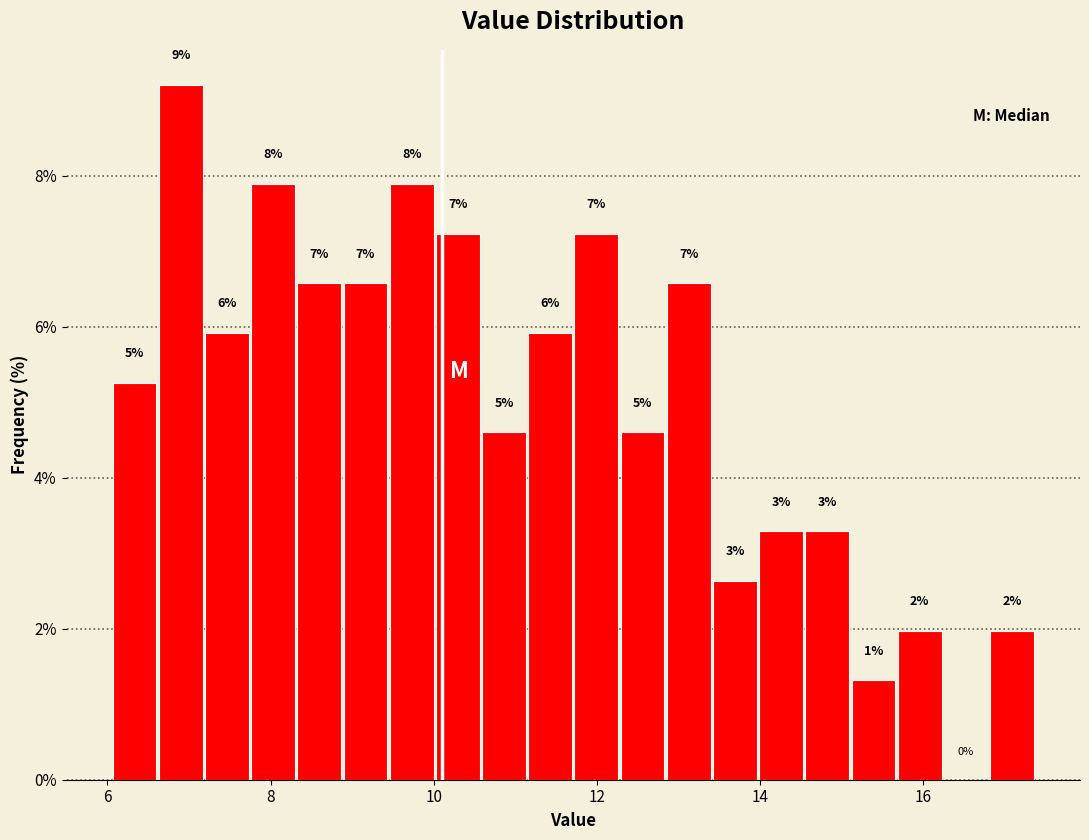

Around what value on the x-axis is the tallest bar? Give the approximate position of its centre, as read against the axis.

6.8